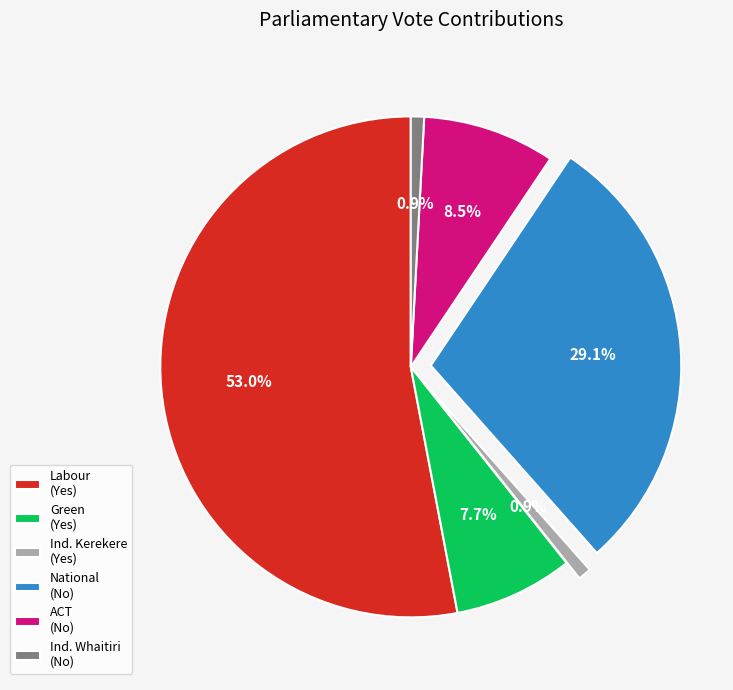

Combined, do ACT (No) and Labour (Yes) account for over 50%?

Yes